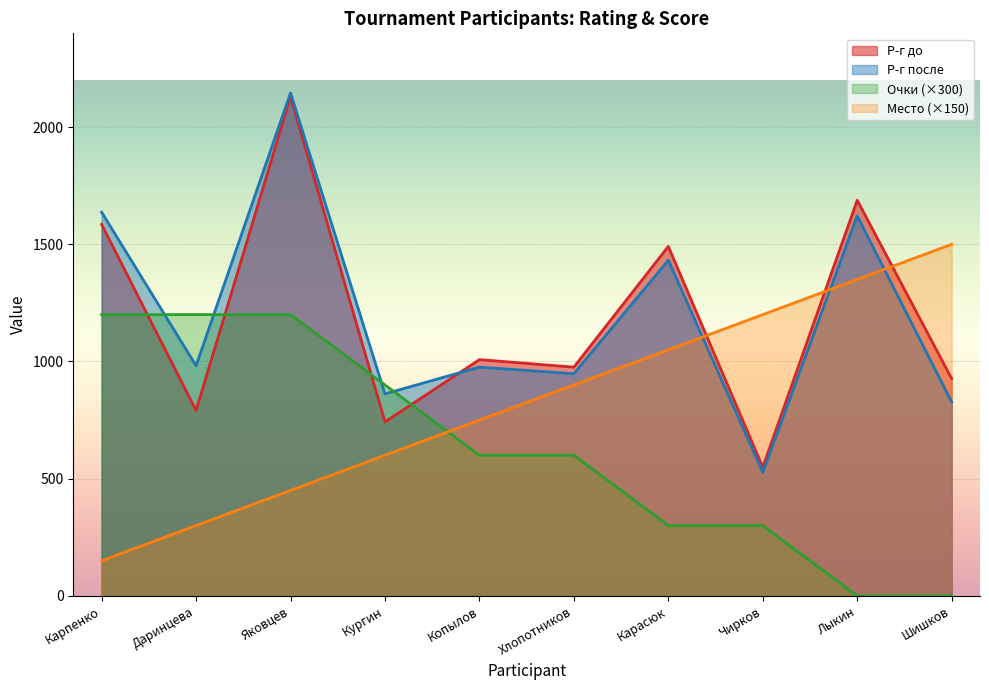

What is the difference between the Р-г до values at Хлопотников and Кургин?

234